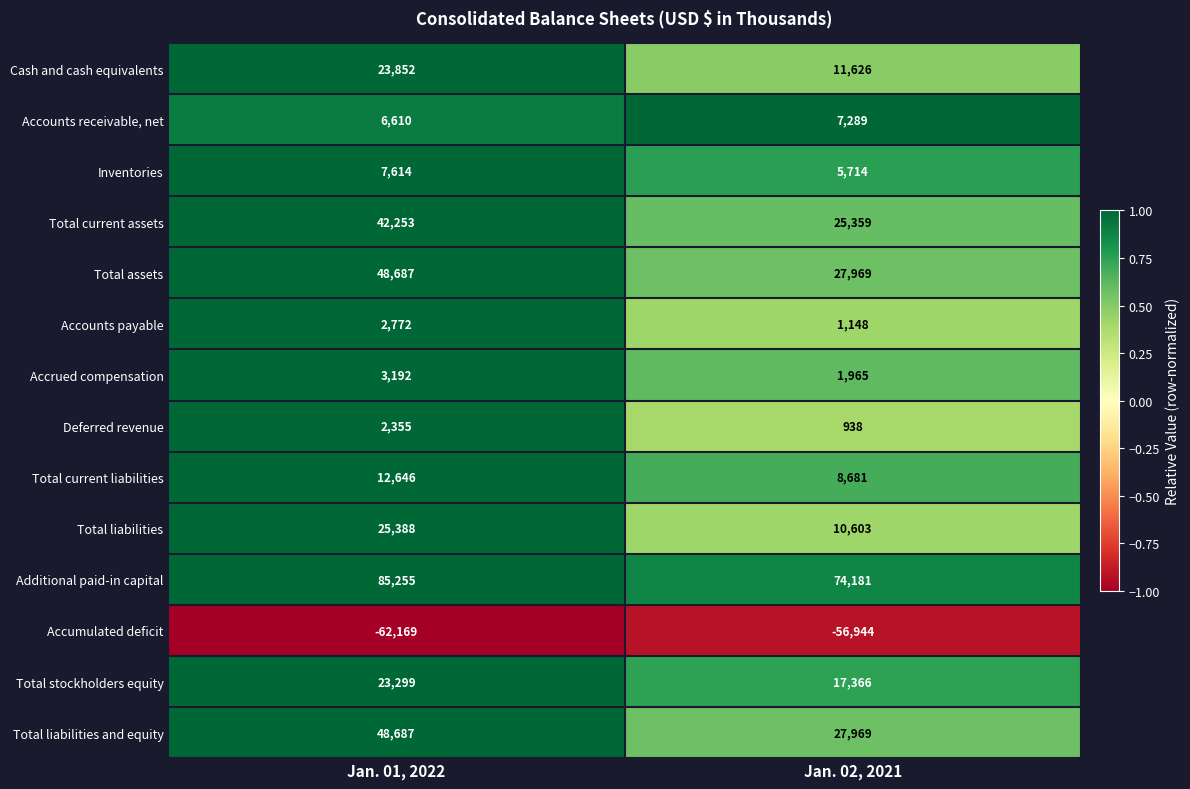

What is the total value across all series at Jan. 02, 2021?

163864